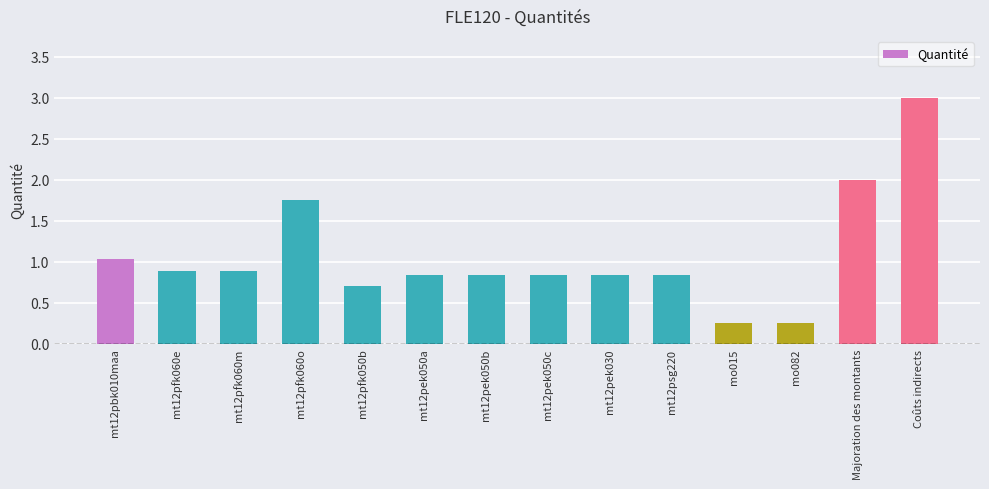

True or false: the data shows 0.4 at mo082.

False